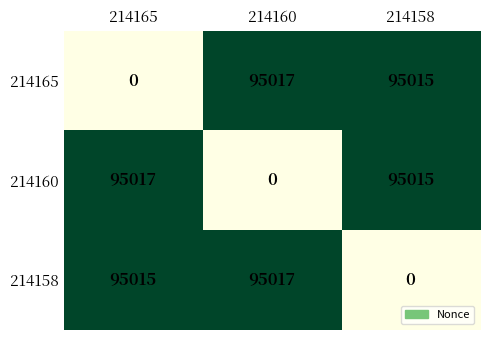

What is the difference between the highest and lowest values at 214160?

95017